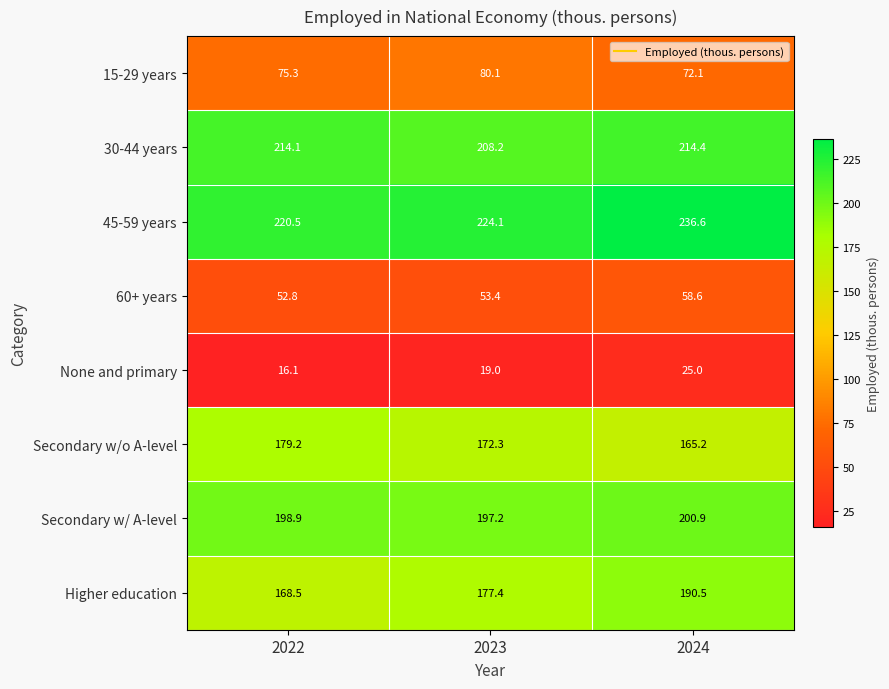

What is the smallest value displayed?

16.1